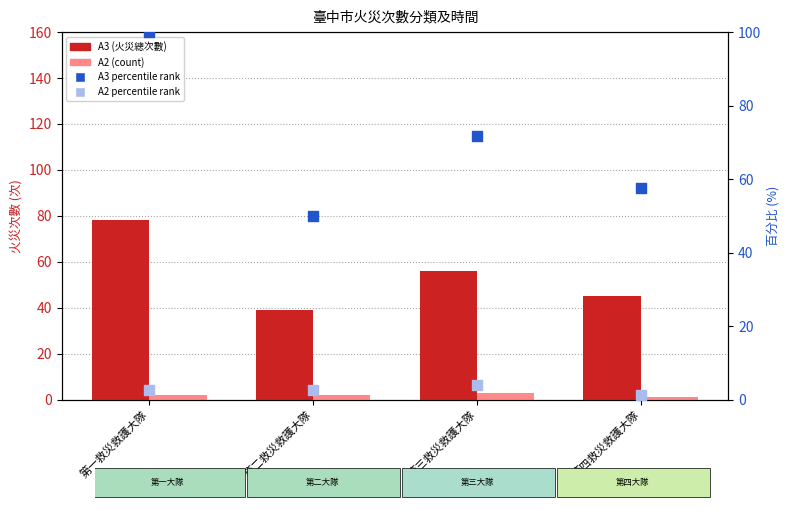

At which category is the sum across all series the highest?

第一救災救護大隊